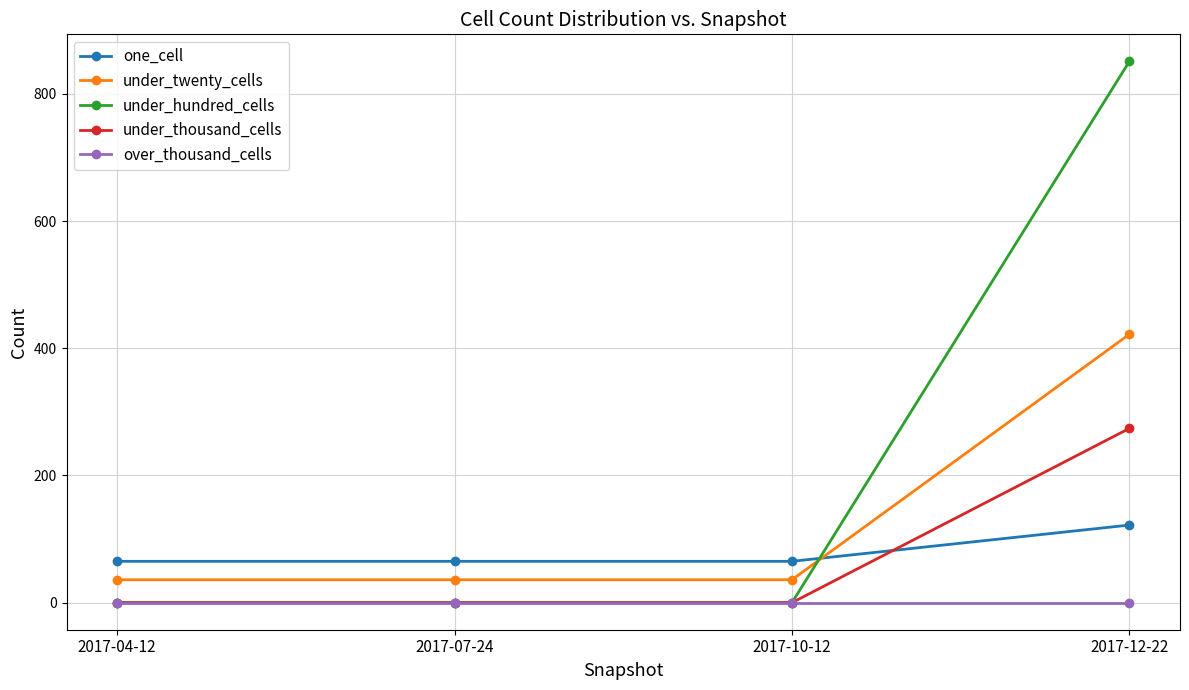

What is the greatest value displayed?

851